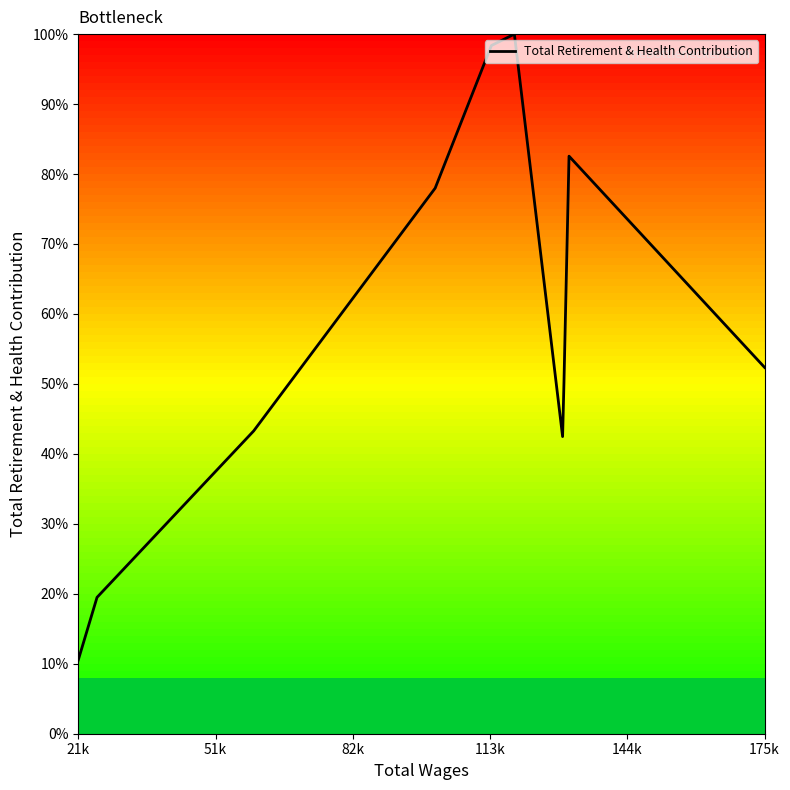

What is the greatest value displayed?

100.0